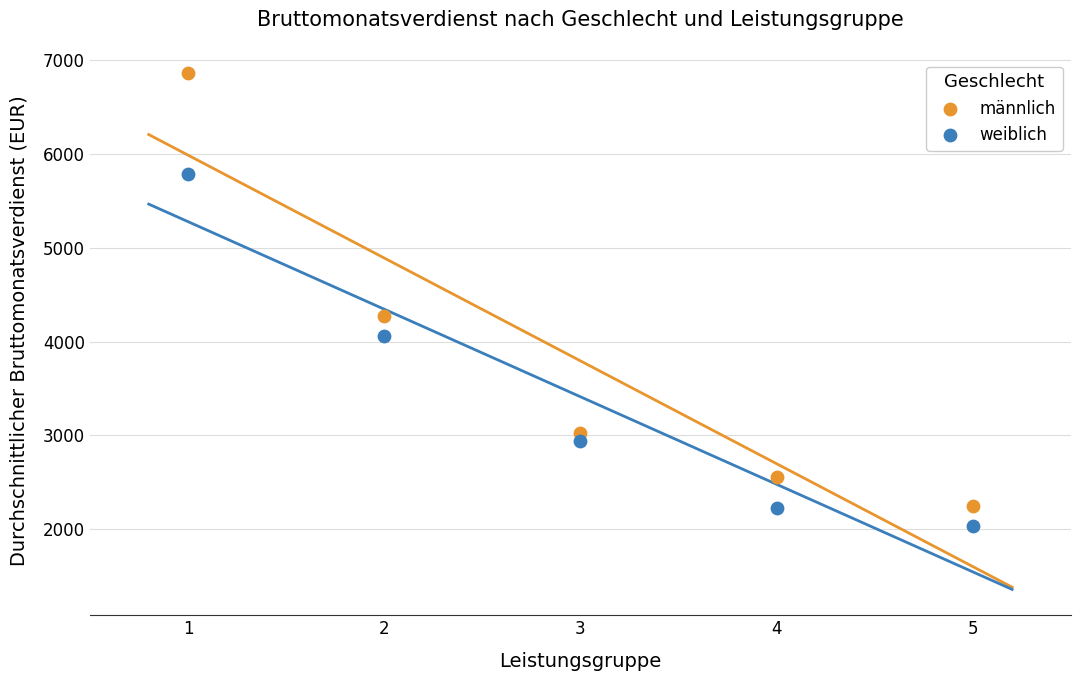

What is the X range (max minus min) for the scatter plot?

4